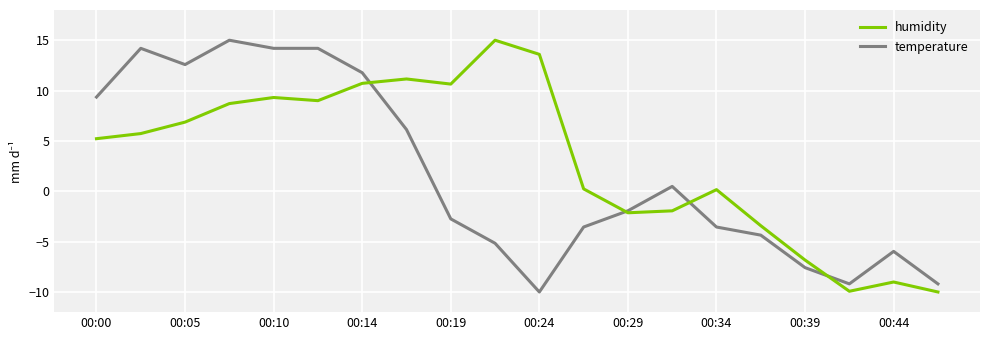

Rank the series by their average value, from highest to lowest.

humidity, temperature